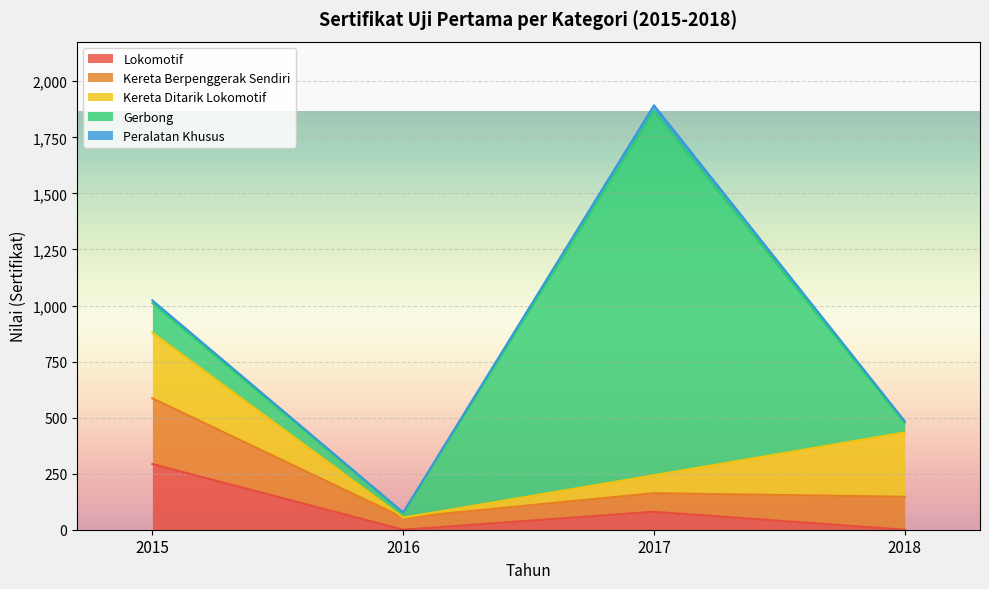

True or false: Peralatan Khusus has a value of 1023 at 2015.

True